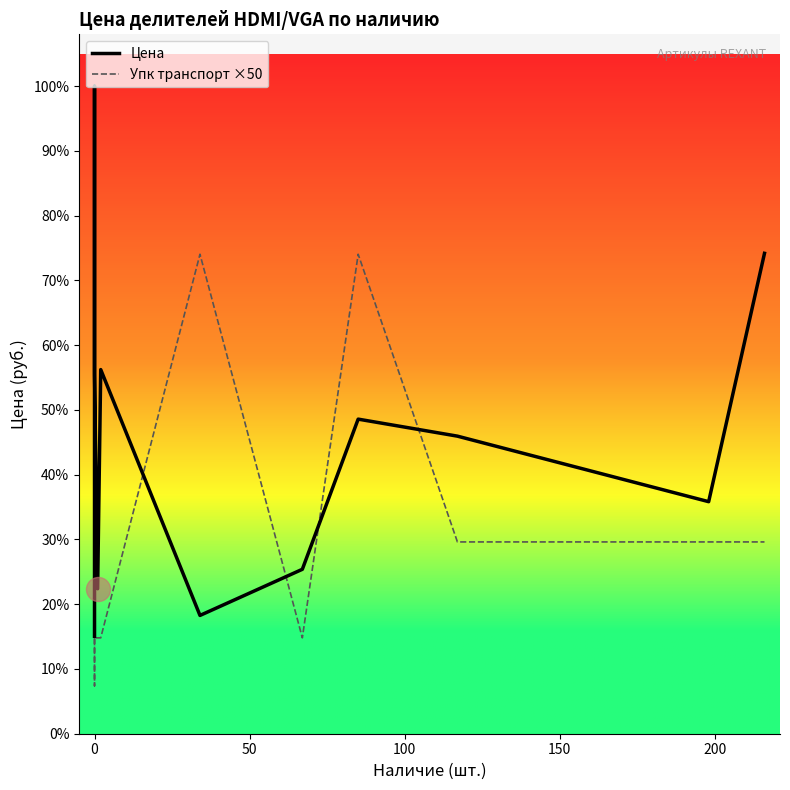

Which series has the largest total across all categories?

Цена